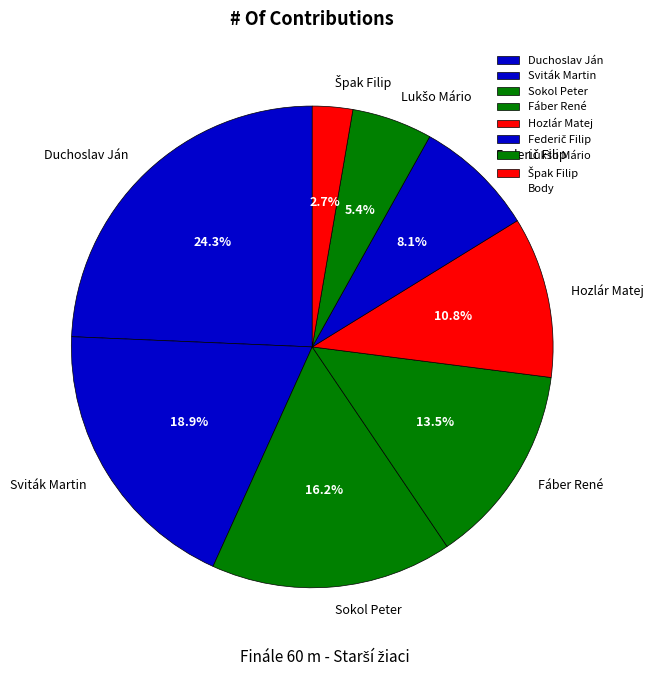

How many segments does this pie chart have?

8